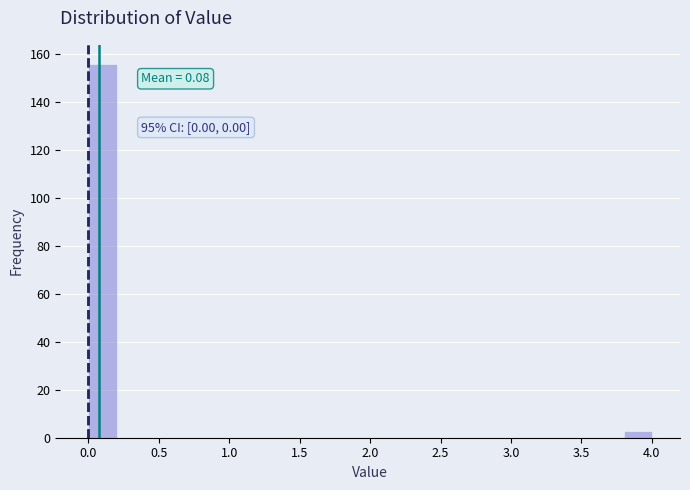

Which range on the x-axis has the tallest bar?

0.0 to 0.2